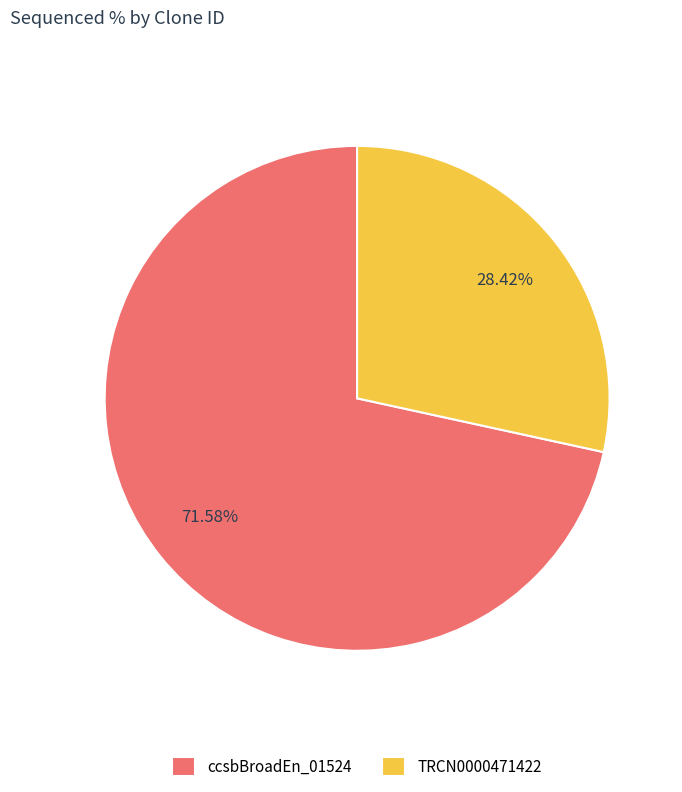

What portion of the pie excludes ccsbBroadEn_01524?

28.4%